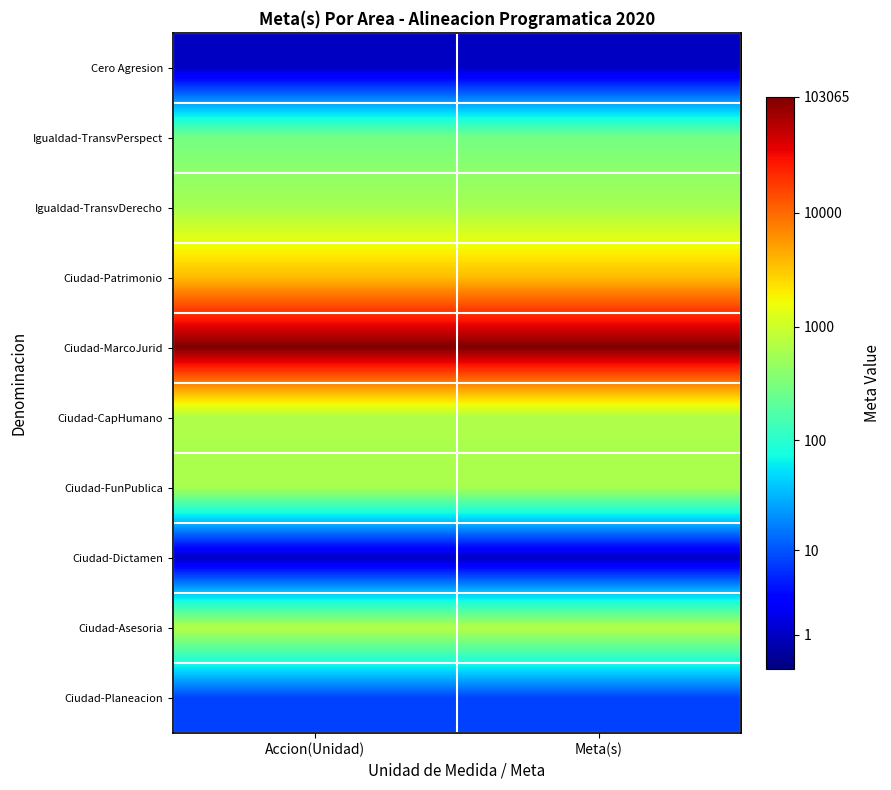

Which series changed the most between Accion(Unidad) and Meta(s)?

Cero Agresion